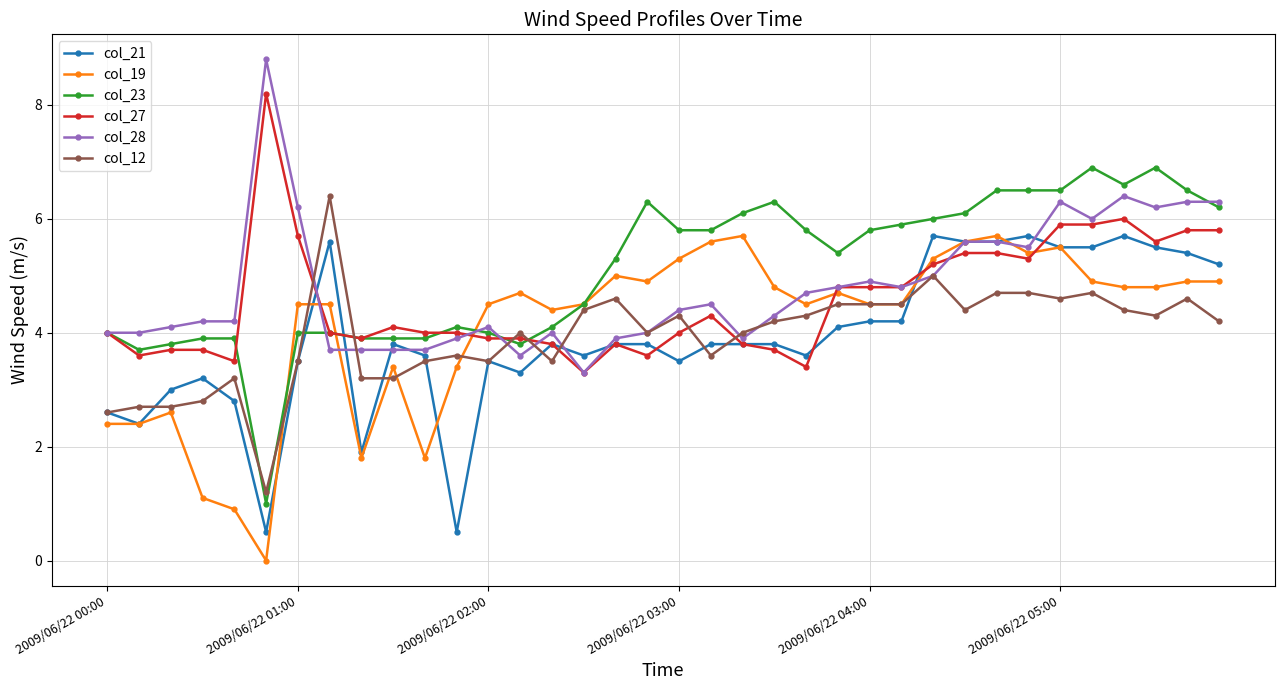

What are all the series names shown in the legend?

col_21, col_19, col_23, col_27, col_28, col_12